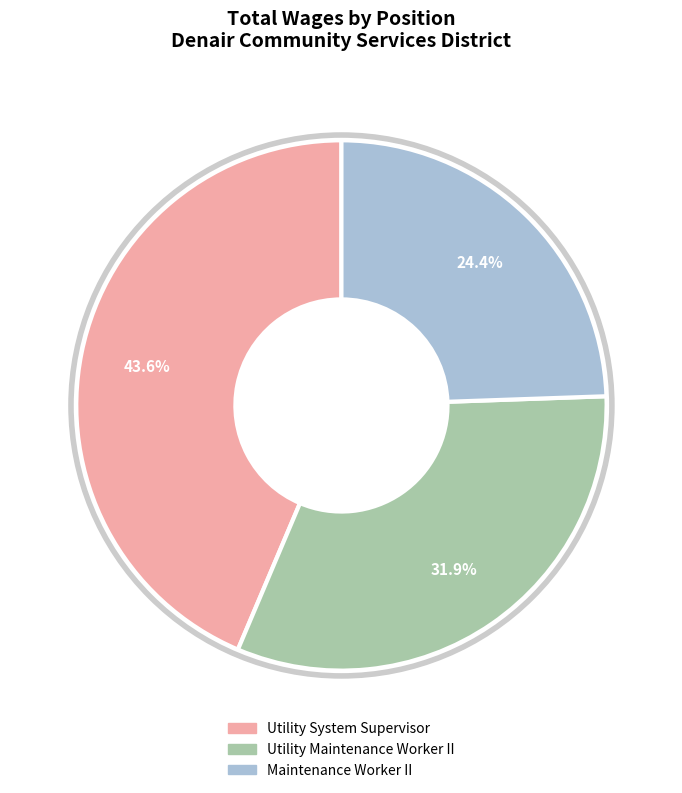

To the nearest percent, what percentage of the pie is Utility Maintenance Worker II?

32%